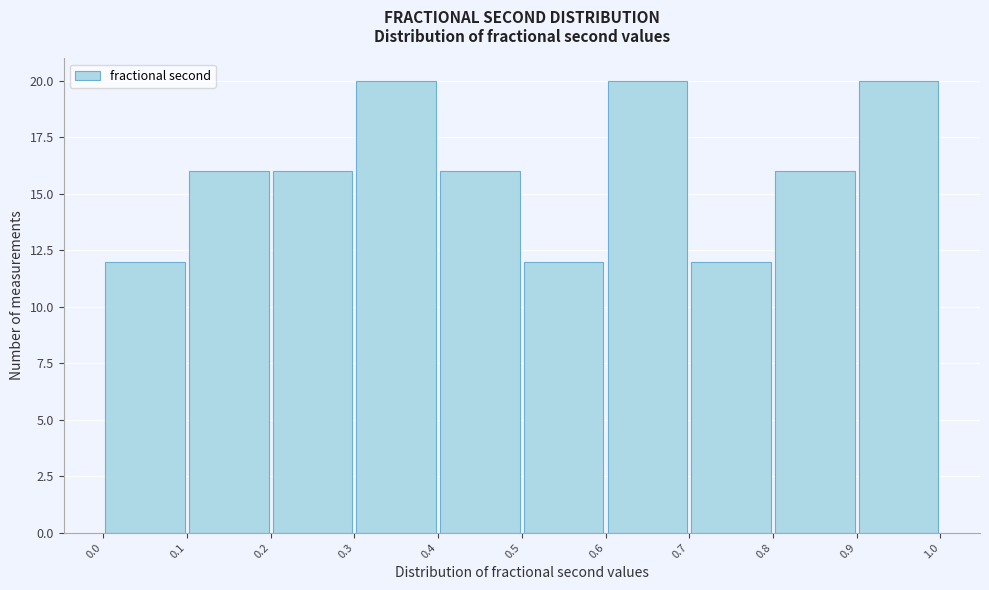

Reading left to right, transcribe this chart: for each bar, give the range it covers on the x-axis and its height. The values are not printed on the chart, so give them approximately, as read against the axis.

0.0 to 0.1: 12
0.1 to 0.2: 16
0.2 to 0.3: 16
0.3 to 0.4: 20
0.4 to 0.5: 16
0.5 to 0.6: 12
0.6 to 0.7: 20
0.7 to 0.8: 12
0.8 to 0.9: 16
0.9 to 1.0: 20